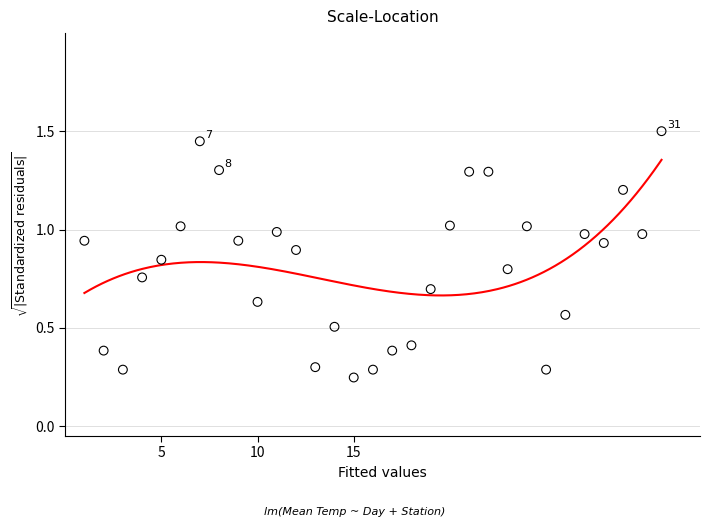

What is the range of X values (max minus min)?

30.0